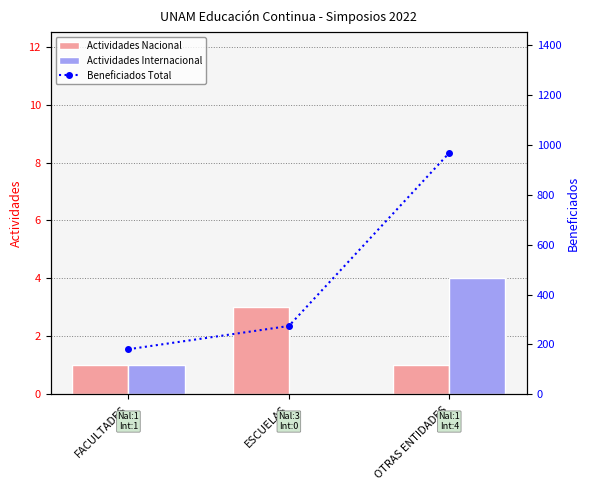

Where does the Actividades Internacional series first go above 1?

OTRAS ENTIDADES